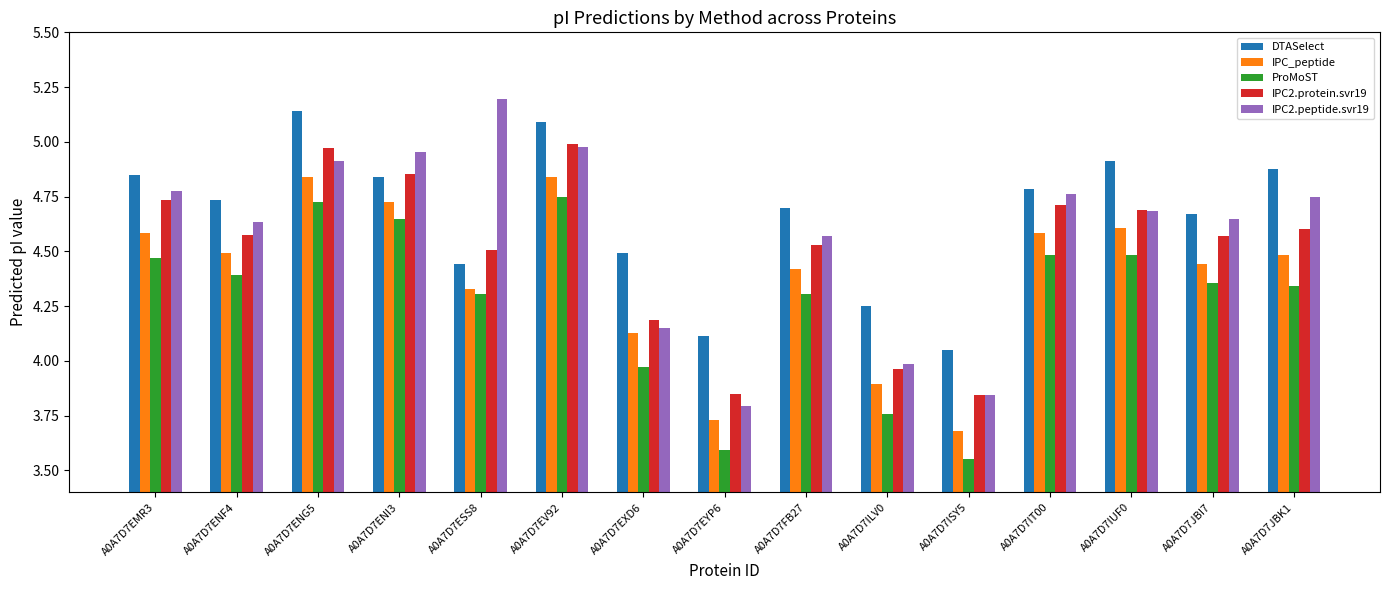

How many categories are shown in the chart?

15